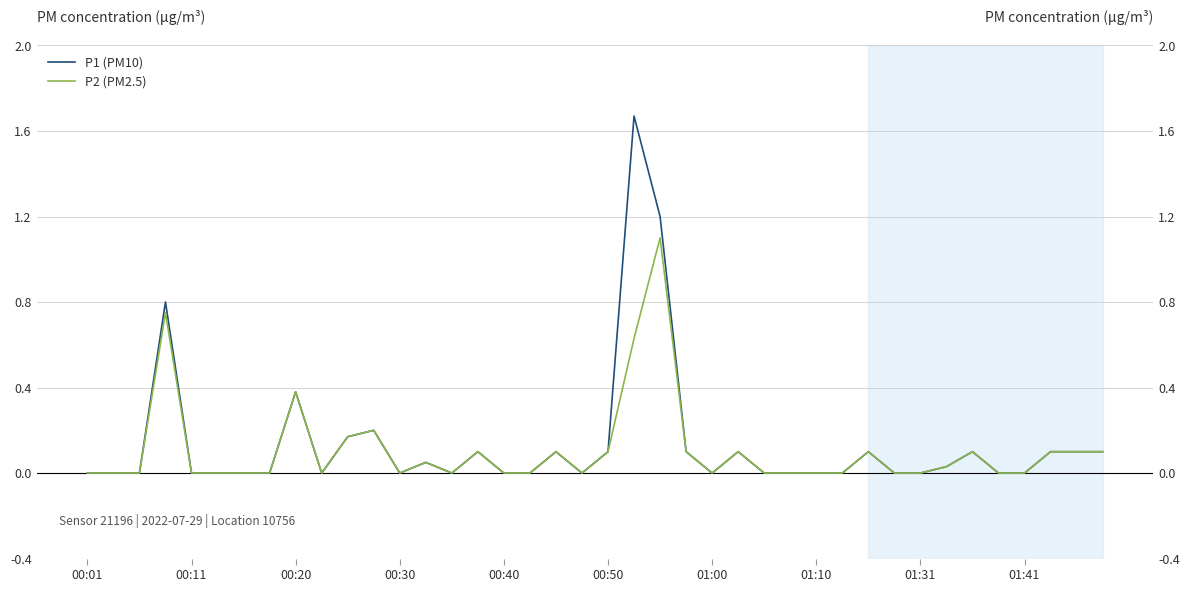

The P2 (PM2.5) series shows -0.6 at 00:40. True or false?

False